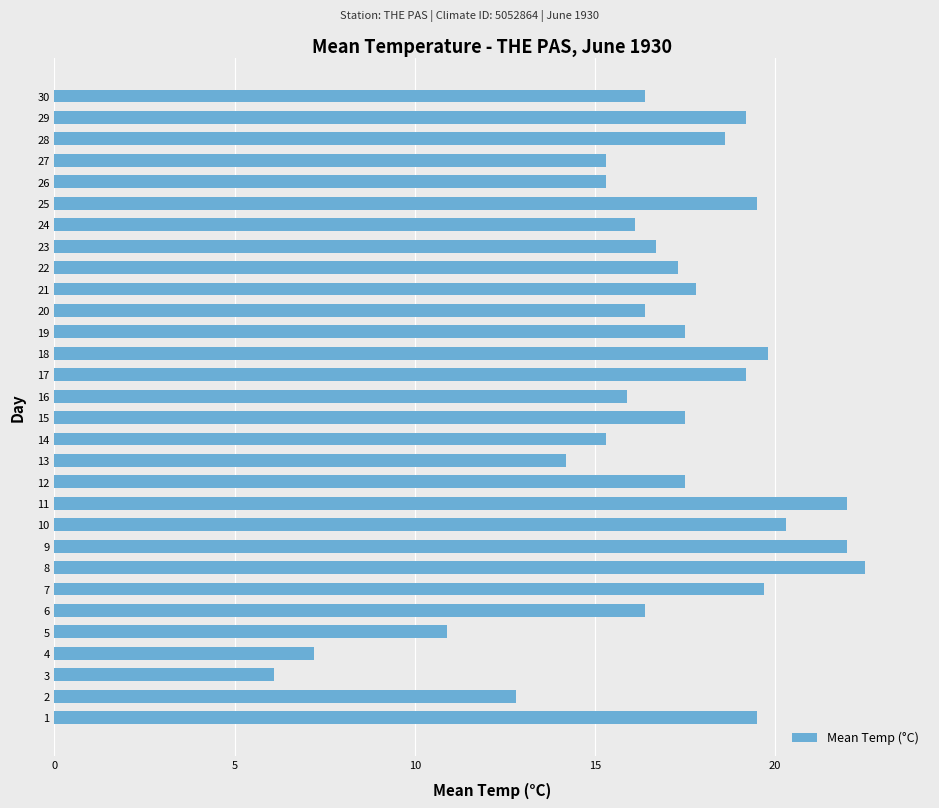

At which label is the value closest to 14?

13